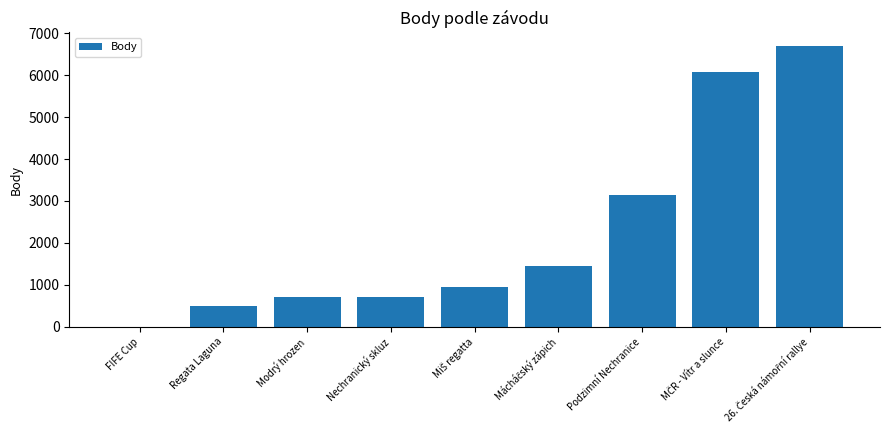

Does the chart contain stacked bars?

No